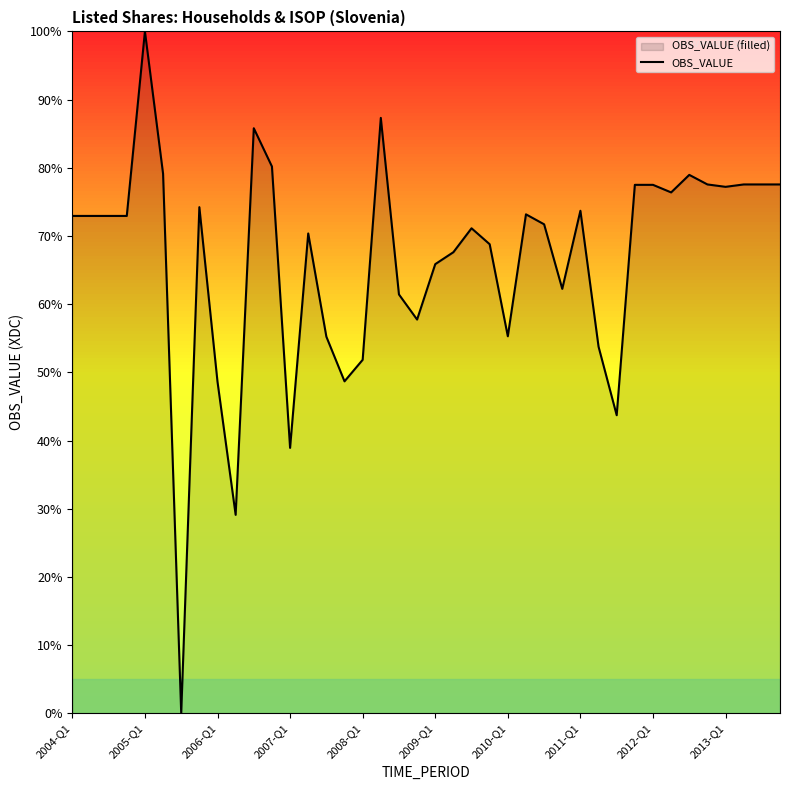

At which category does the chart reach its peak across all series?

2005-Q1